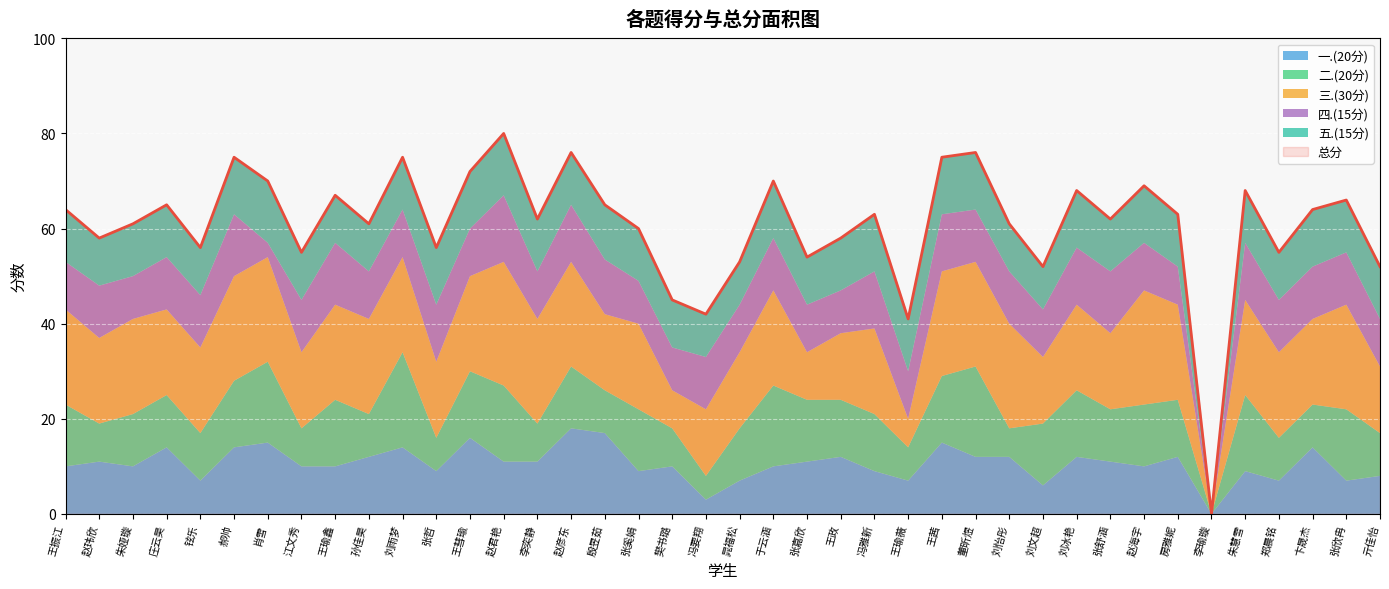

What is the sum of all 二.(20分) values?

460.0